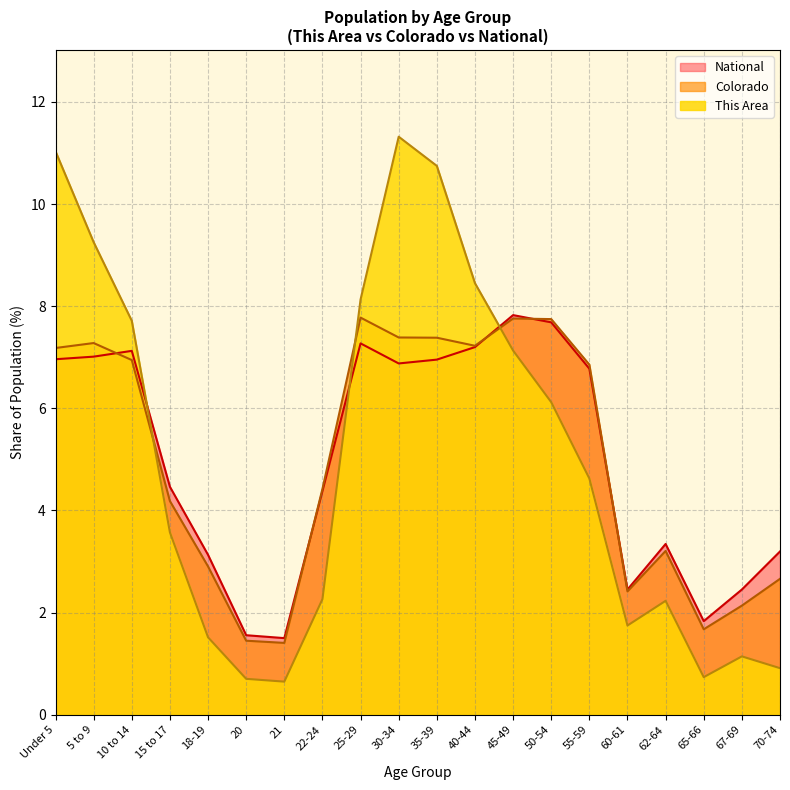

Reading left to right, transcribe all the data shown in this chart.

This Area: 11.0	9.3	7.7	3.6	1.5	0.7	0.6	2.3	8.1	11.3	10.7	8.5	7.1	6.1	4.6	1.7	2.2	0.7	1.1	0.9
Colorado: 7.2	7.3	6.9	4.2	2.9	1.4	1.4	4.4	7.8	7.4	7.4	7.2	7.8	7.7	6.9	2.4	3.2	1.7	2.1	2.7
National: 7.0	7.0	7.1	4.5	3.1	1.6	1.5	4.4	7.3	6.9	7.0	7.2	7.8	7.7	6.8	2.5	3.3	1.8	2.5	3.2